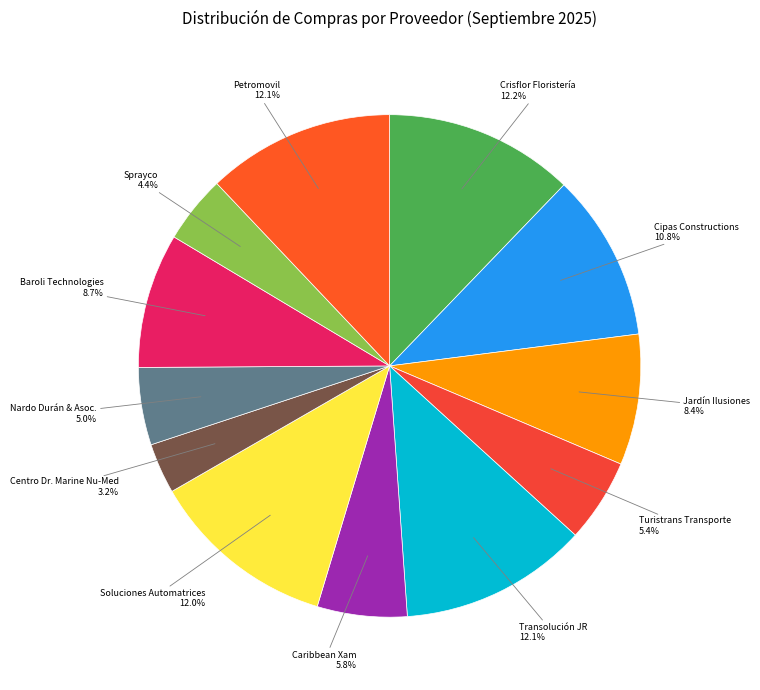

Which has a higher value, Centro Dr. Marine Nu-Med or Transolución JR?

Transolución JR